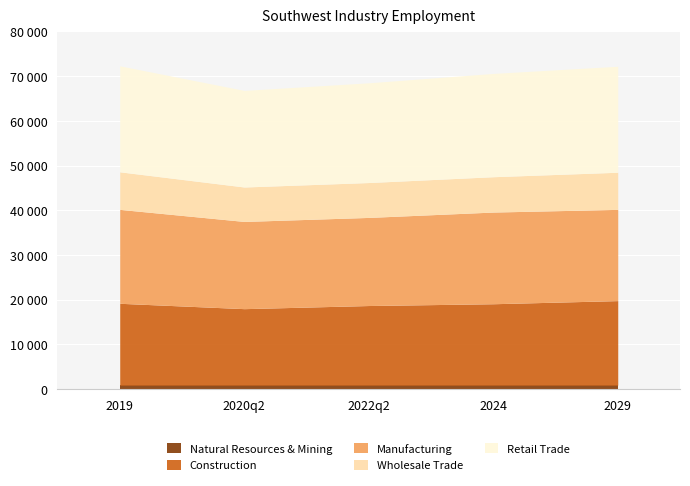

At which category does the chart reach its minimum across all series?

2019